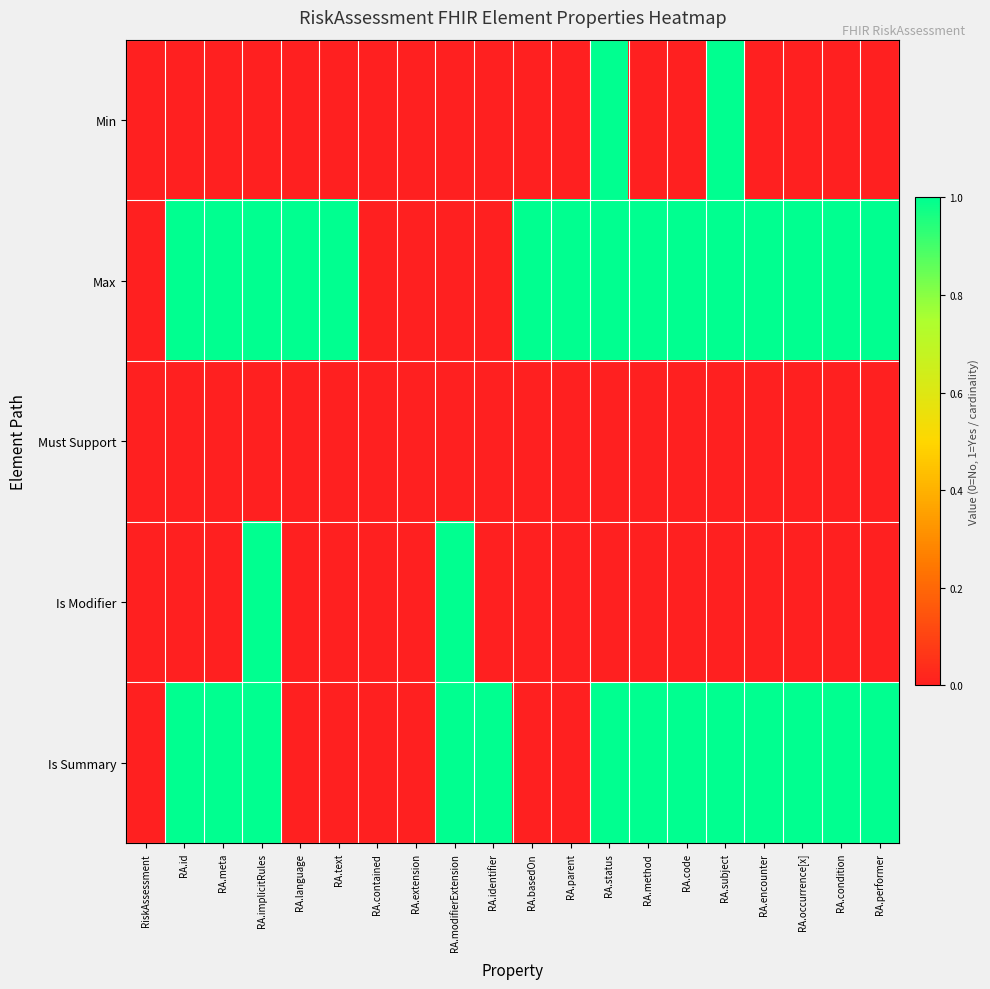

Which series has the largest range (max minus min)?

Min